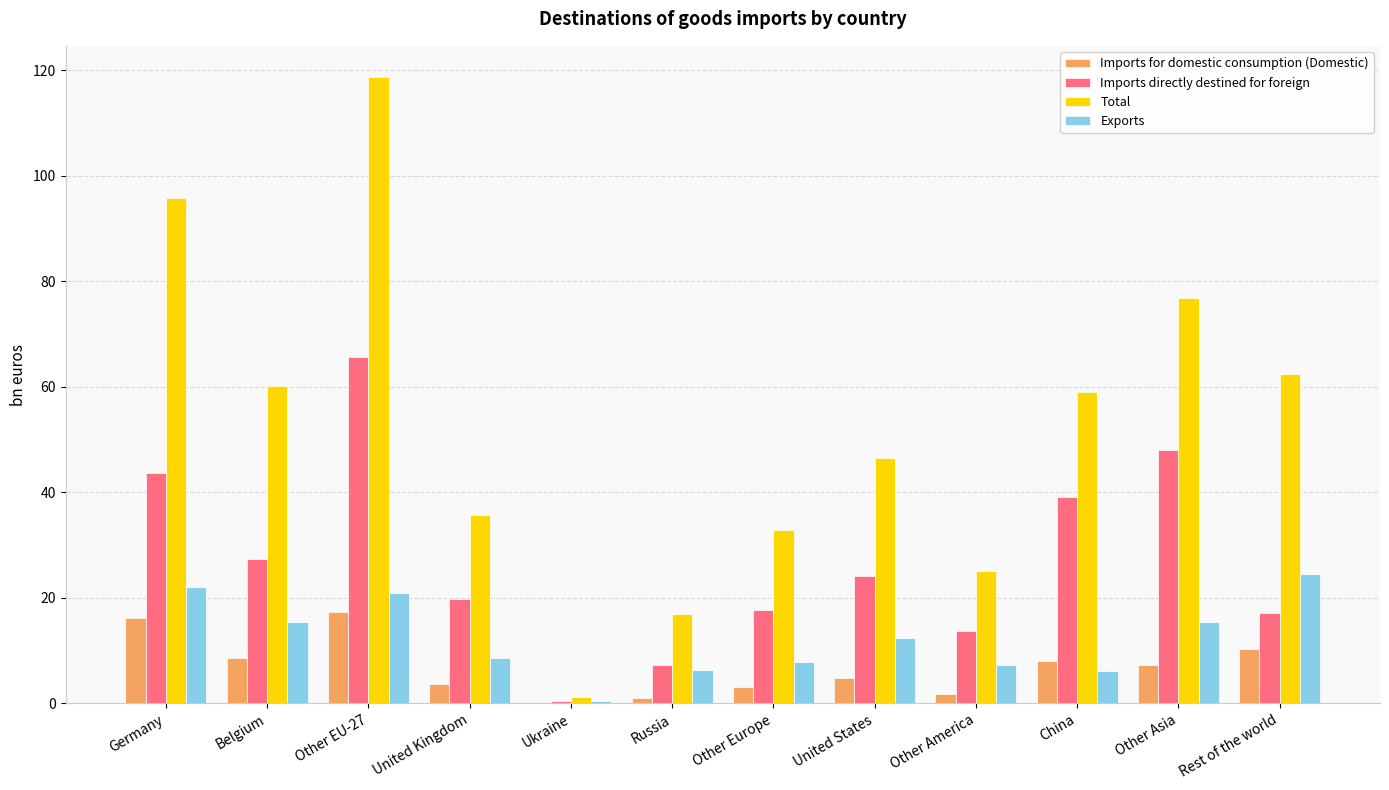

What is the total value across all series at Rest of the world?

114.4